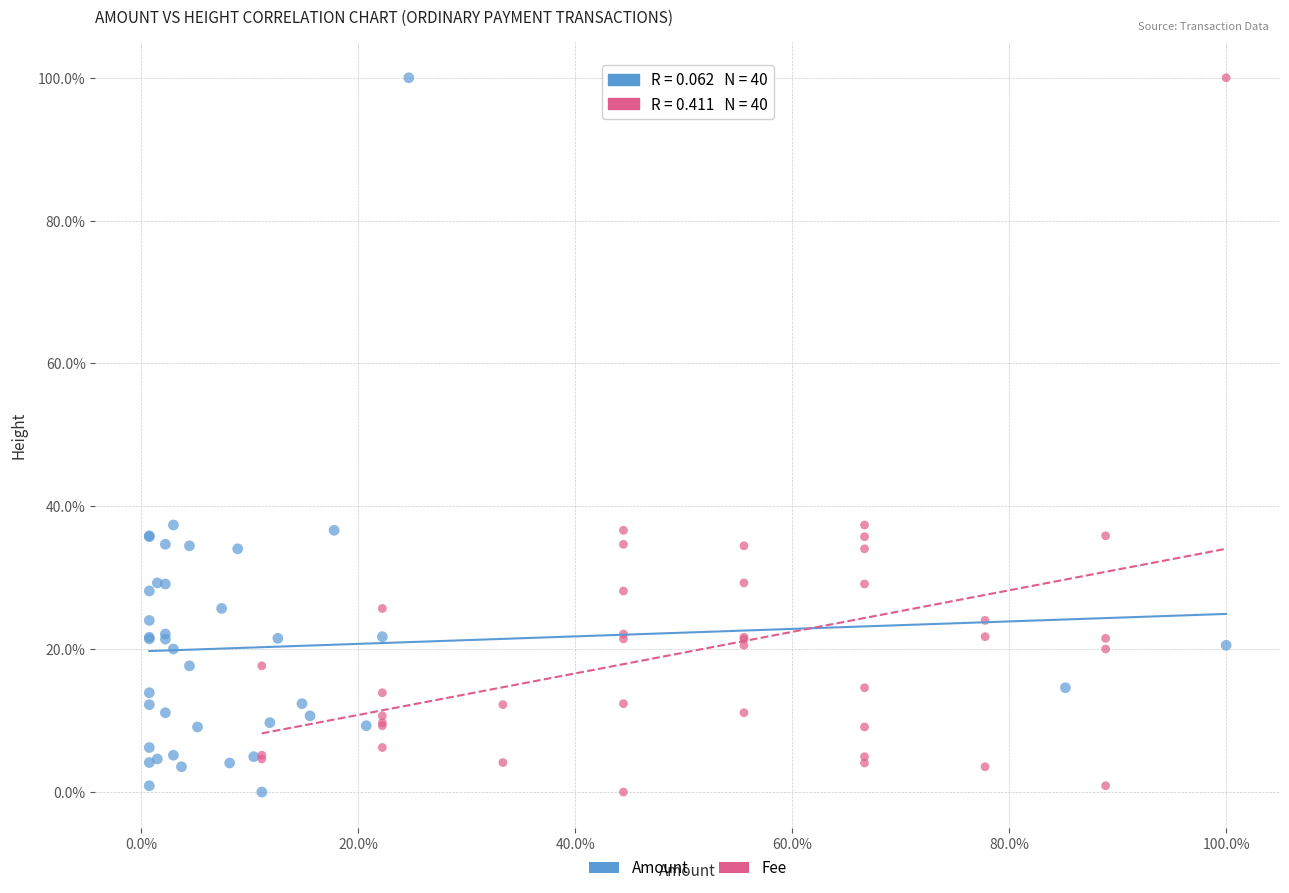

What are all the series names shown in the legend?

Amount, Fee